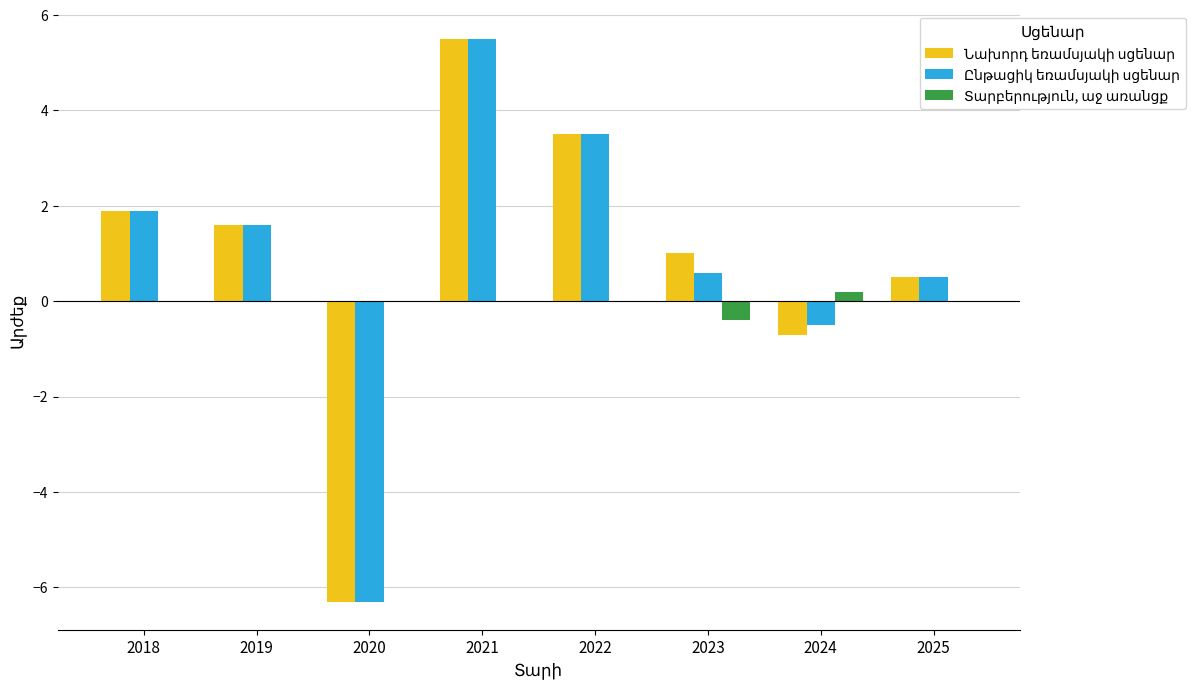

At which category is the sum across all series the highest?

2021